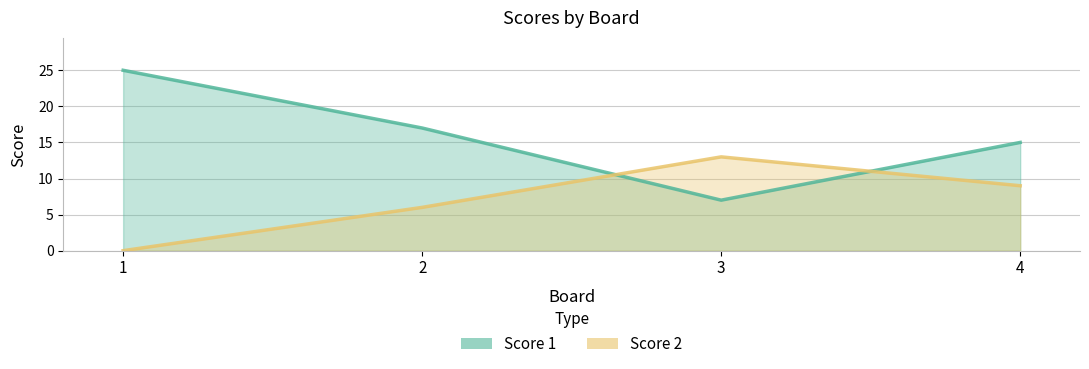

How many lines are shown in the chart?

2